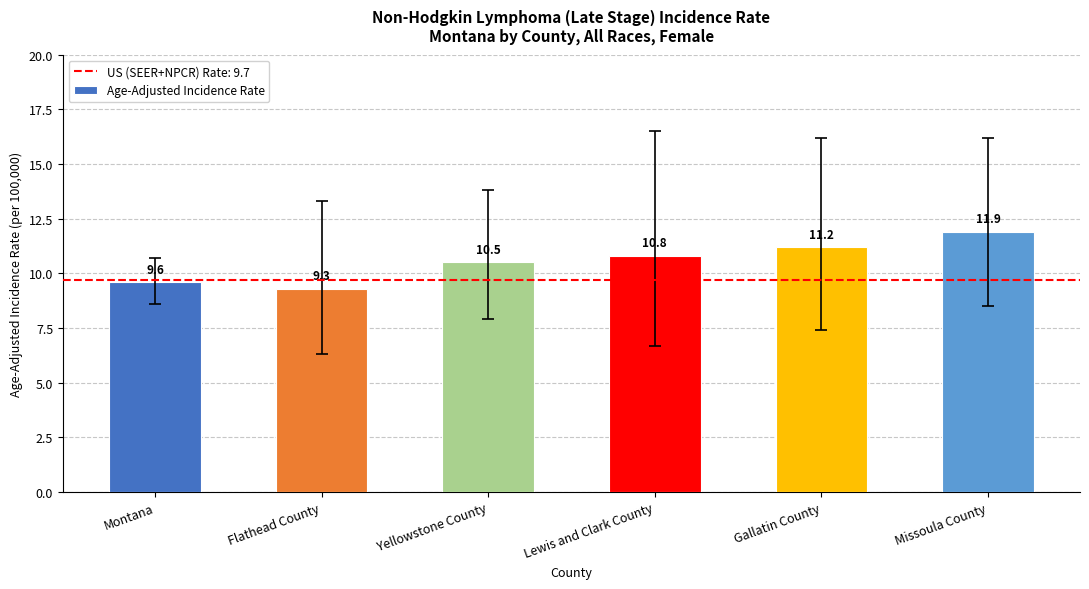

What is the ratio of the value at Lewis and Clark County to the value at Montana?

1.1